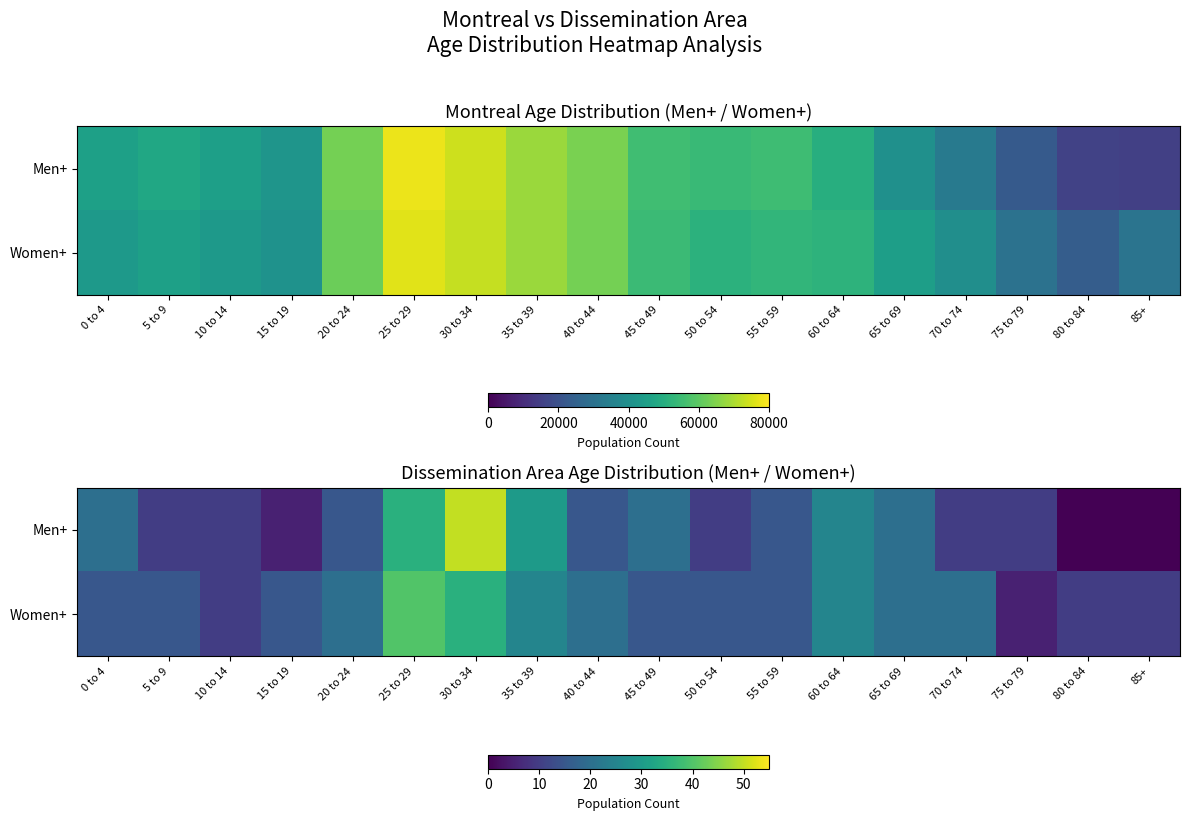

Between 50 to 54 and 5 to 9, which is larger?

50 to 54